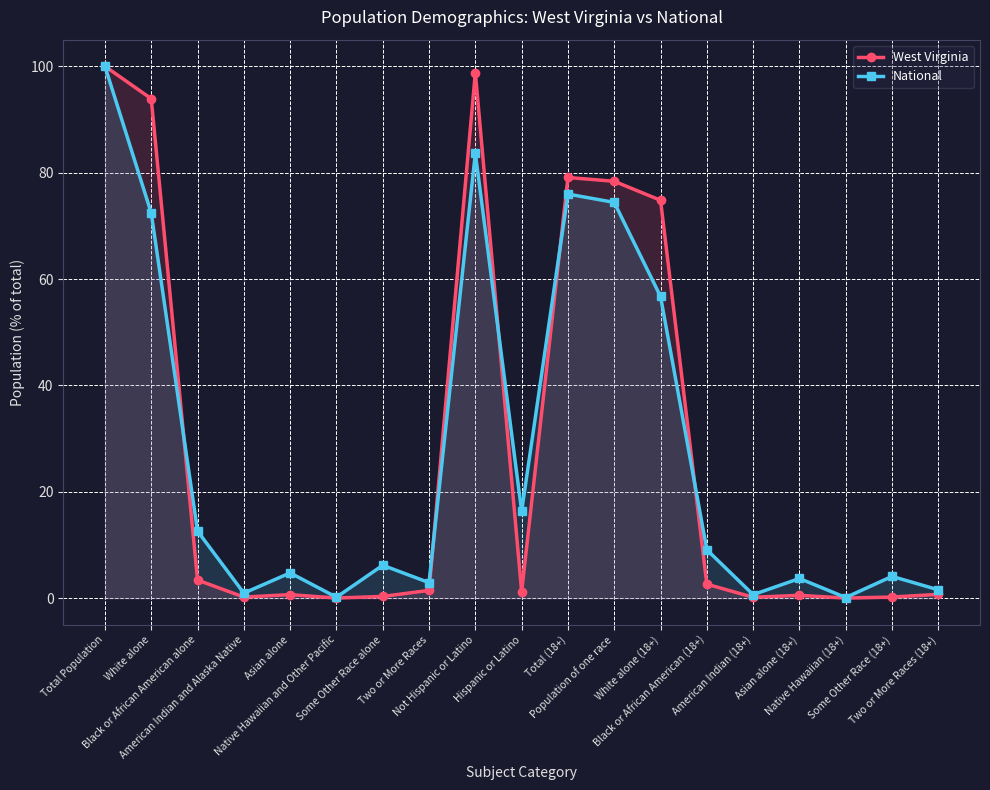

At which label does West Virginia first exceed 1?

Total Population